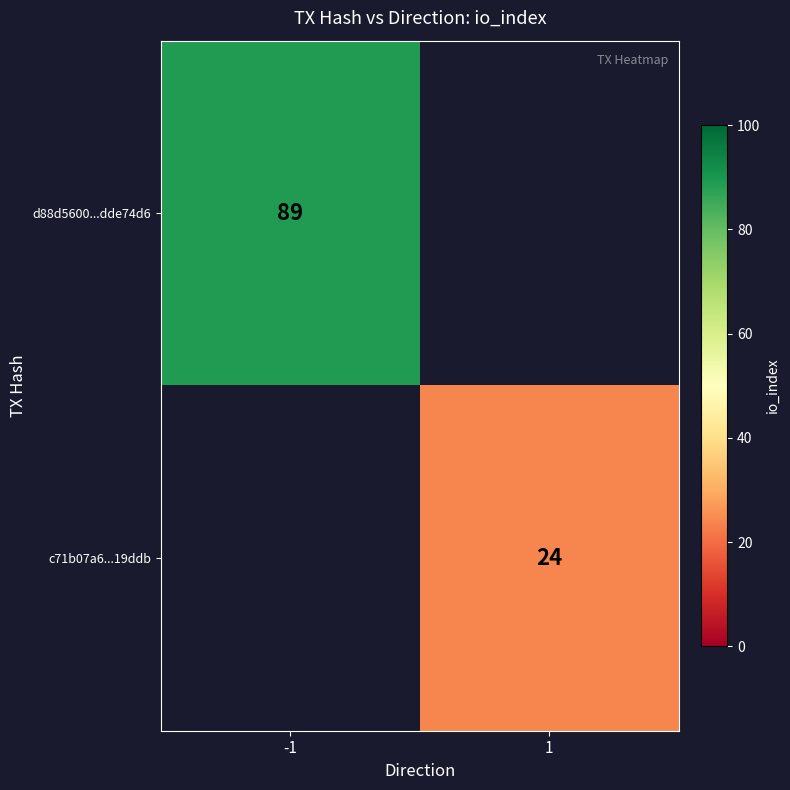

The value of d88d5600...dde74d6 at -1 is 147. True or false?

False